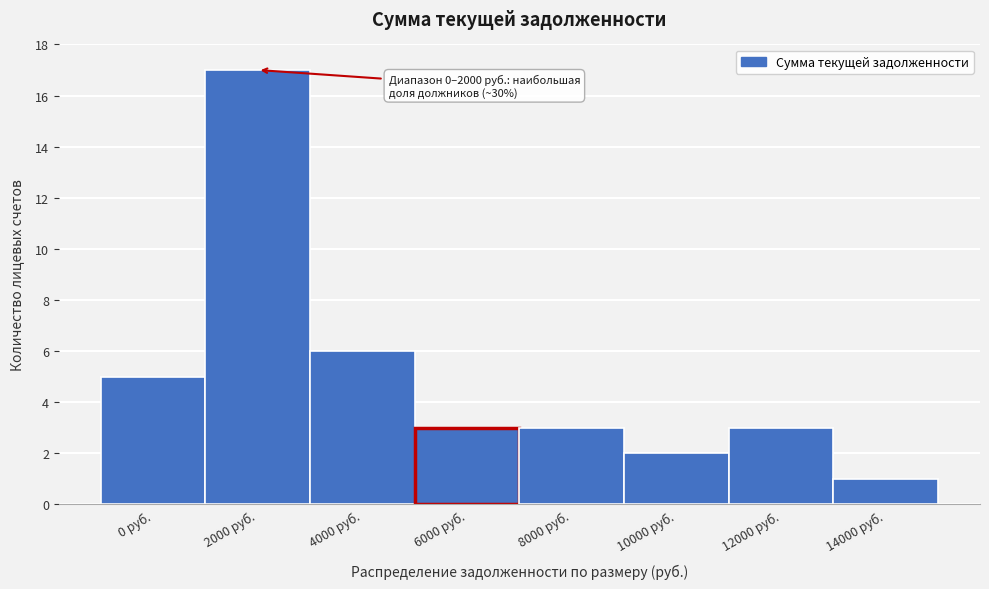

Reading right to left, transcribe all the data shown in this chart.

1	3	2	3	3	6	17	5